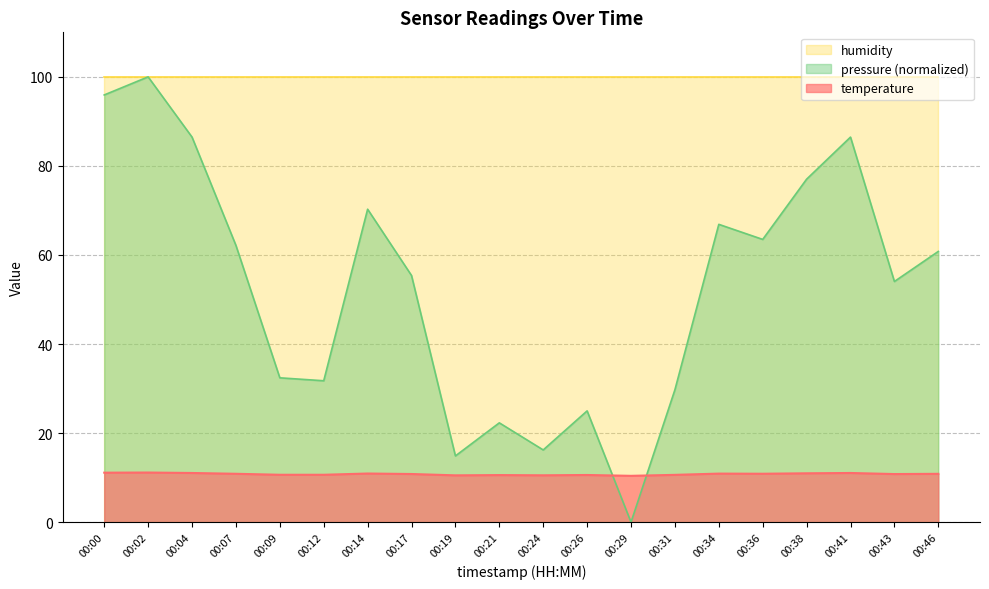

Is it true that pressure_scaled equals 95.9 at 00:00?

True